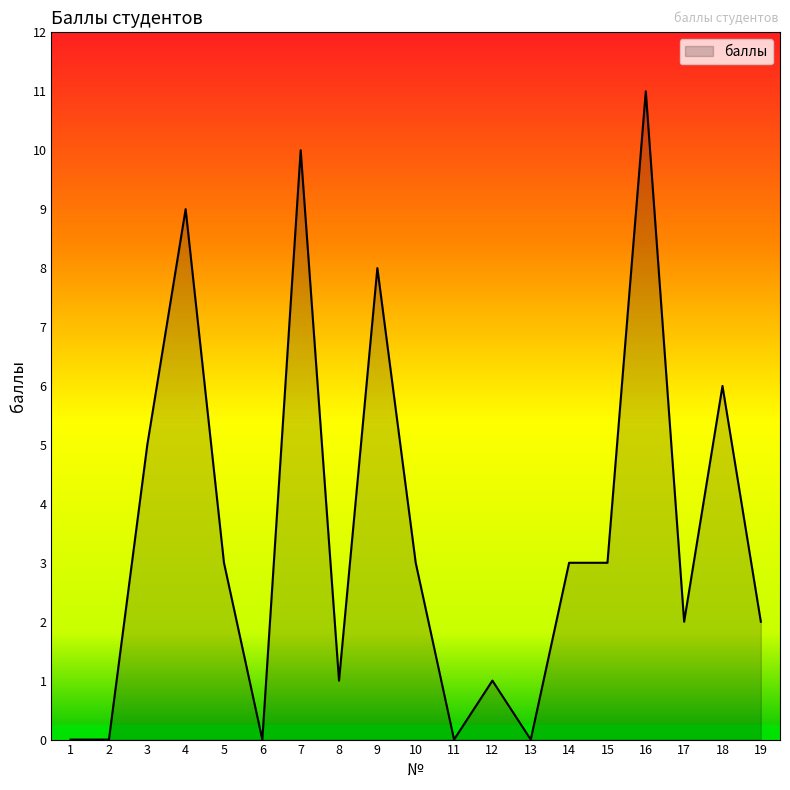

What value does the data have at 3?

5